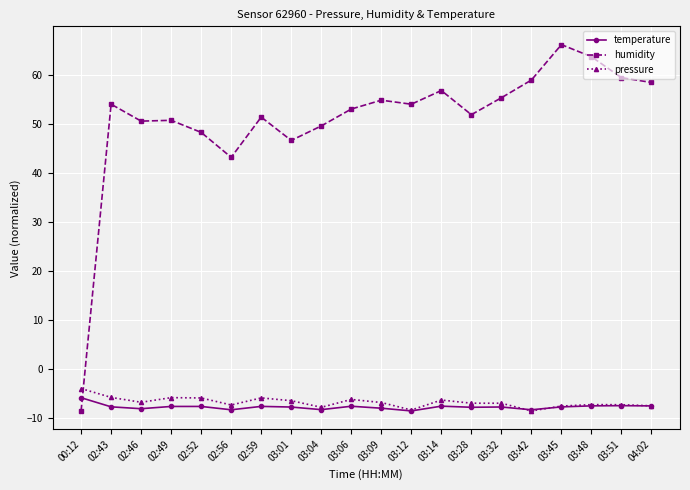

What is the spread (max minus min) of values at 02:46?

58.6